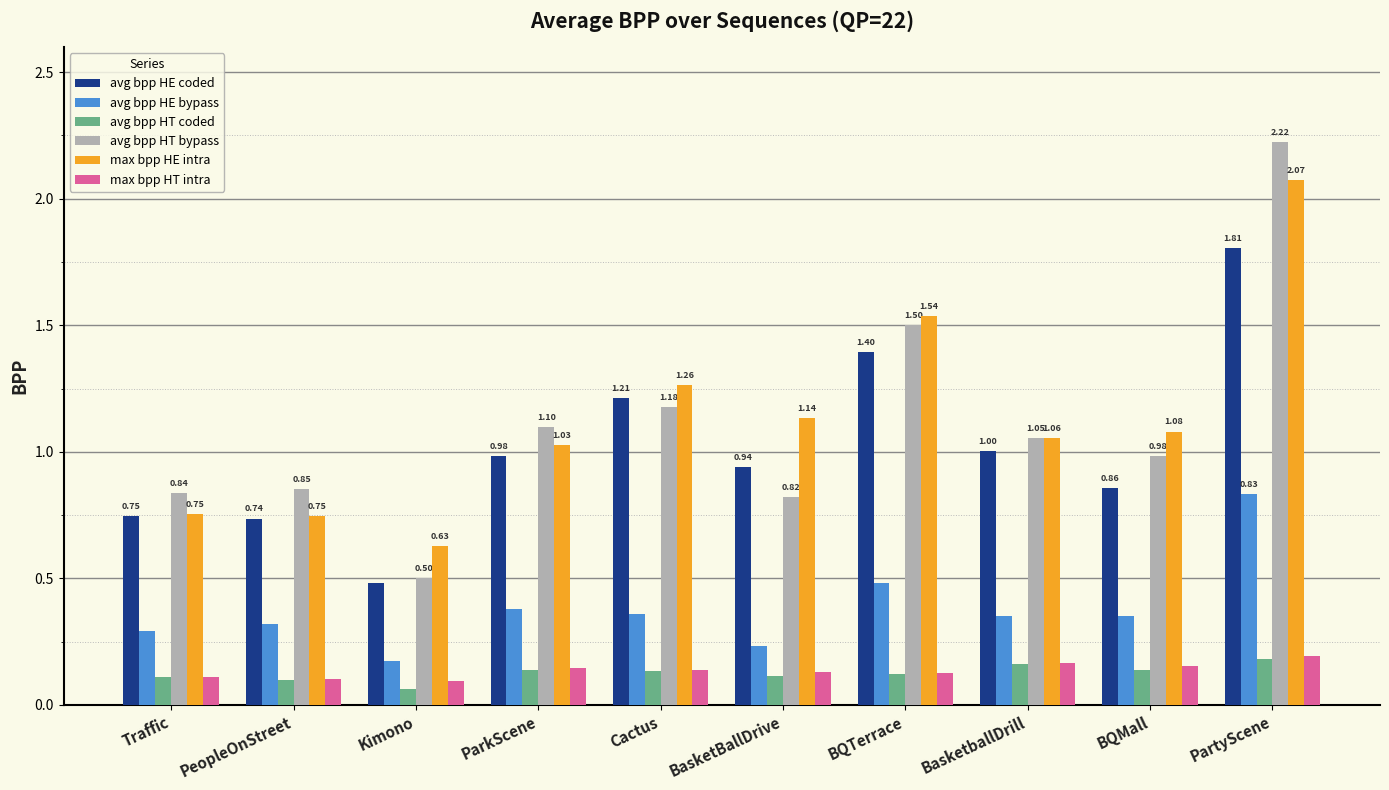

How many bars are there in total?

60